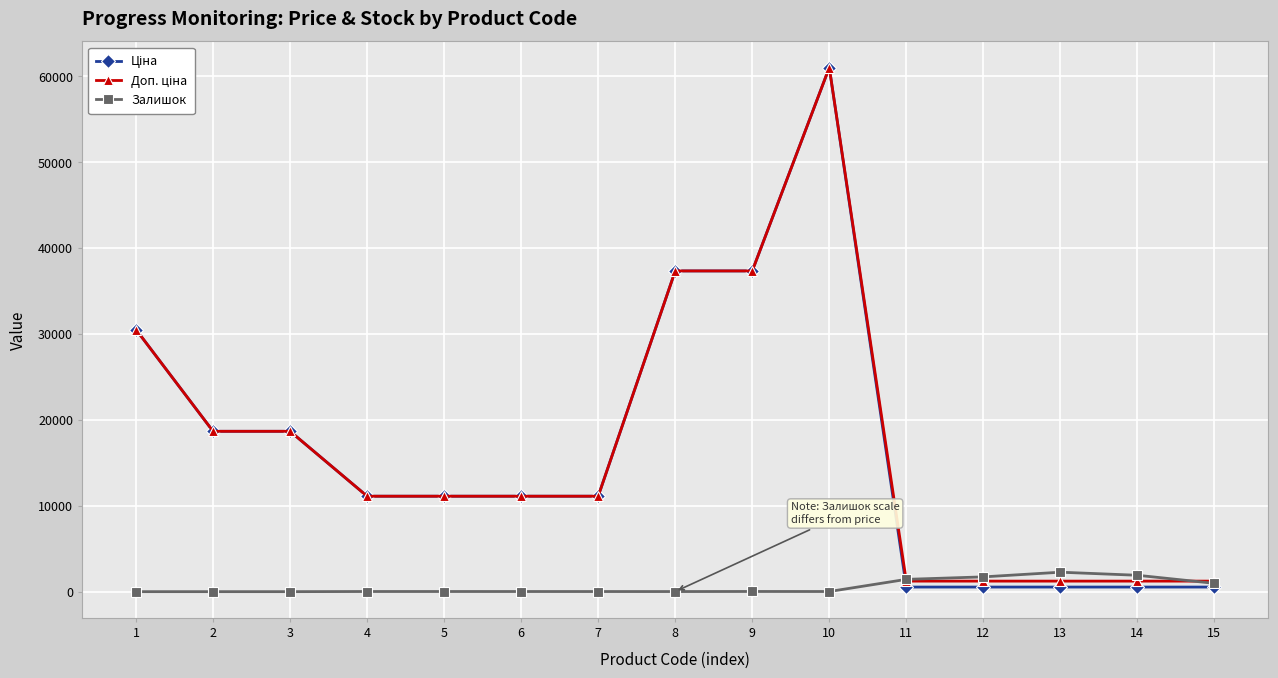

What is the greatest value displayed?

61024.7